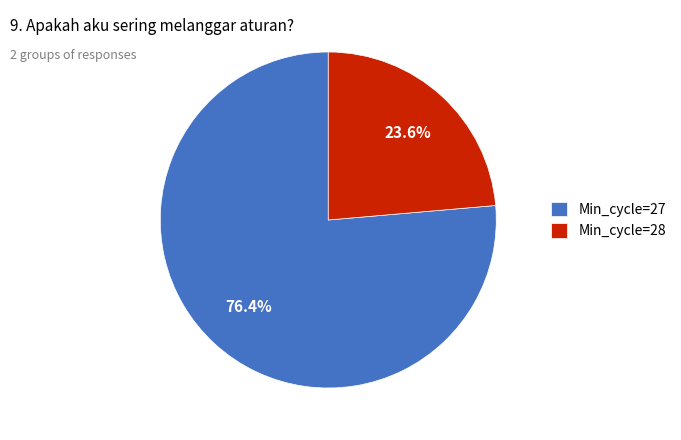

What is the total percentage of Min_cycle=28 and Min_cycle=27?

100.0%